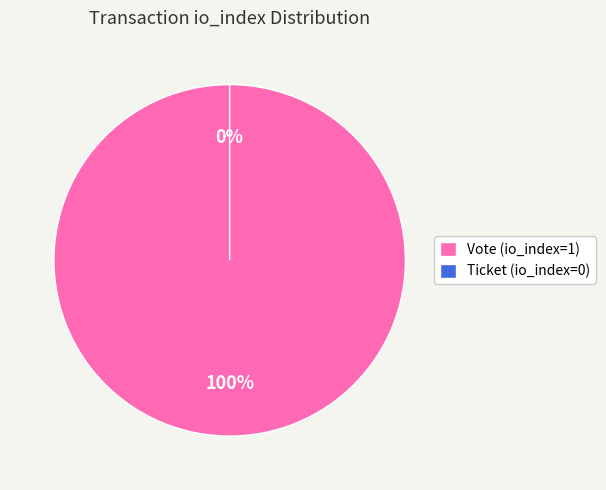

True or false: Ticket (io_index=0) accounts for 1% of the total.

False